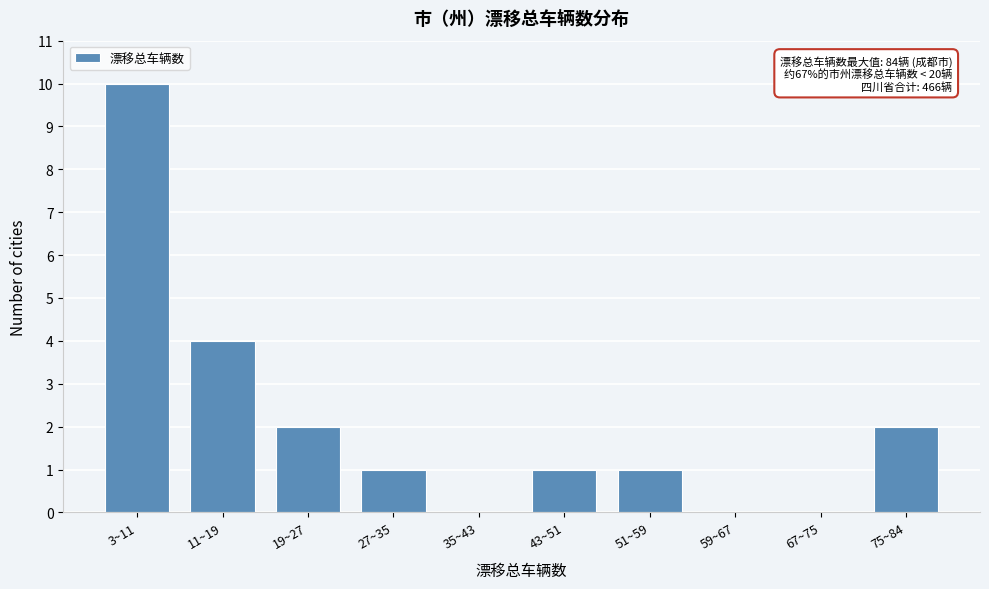

Reading left to right, what are all the values shown in this chart?

3~11=10	11~19=4	19~27=2	27~35=1	35~43=0	43~51=1	51~59=1	59~67=0	67~75=0	75~84=2